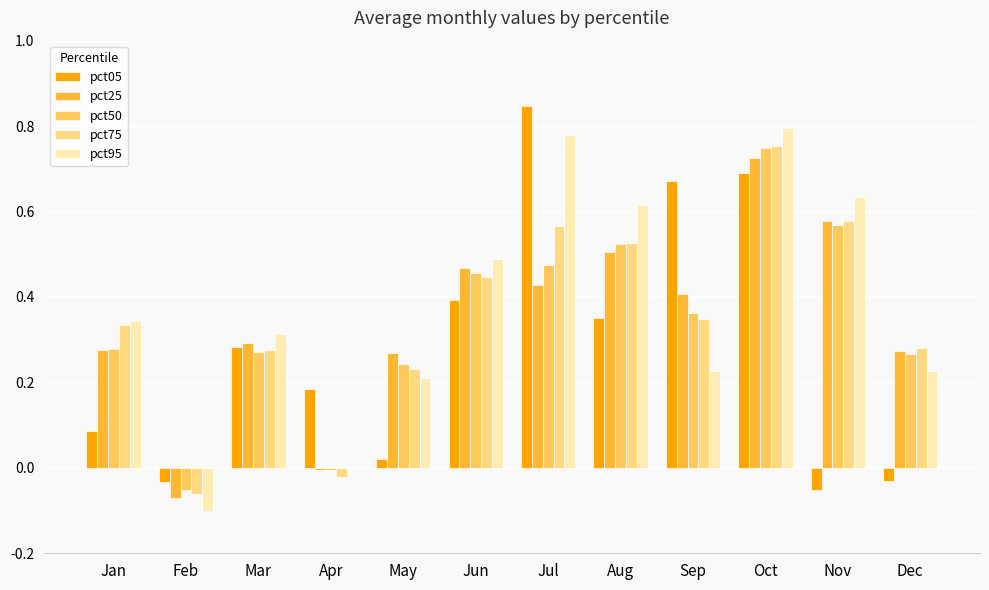

At which label does pct25 reach its peak?

Oct